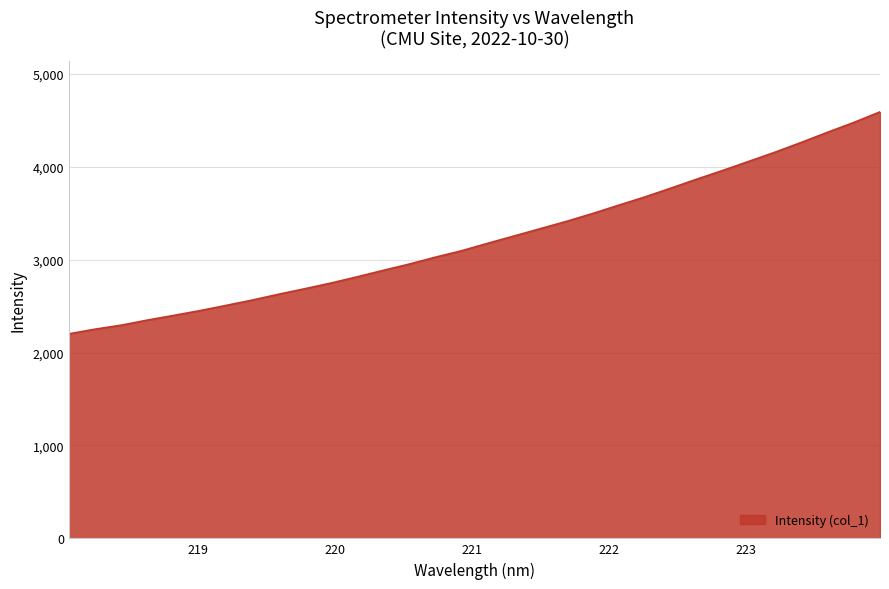

What is the difference between the maximum and minimum values?

2389.4